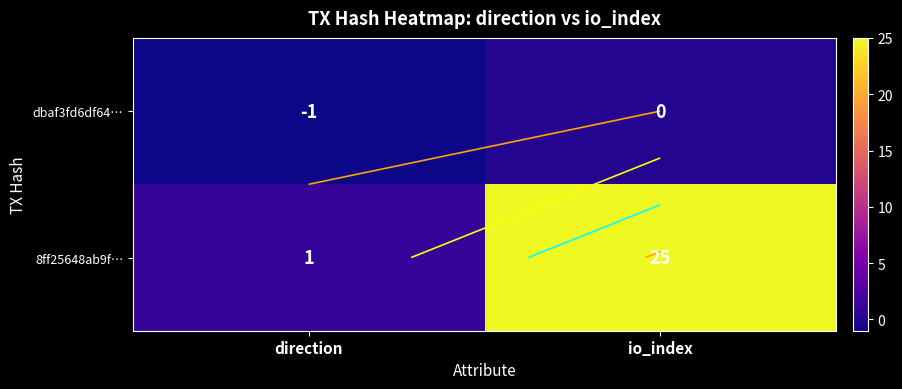

True or false: 8ff25648ab9f… has a value of 2 at direction.

False